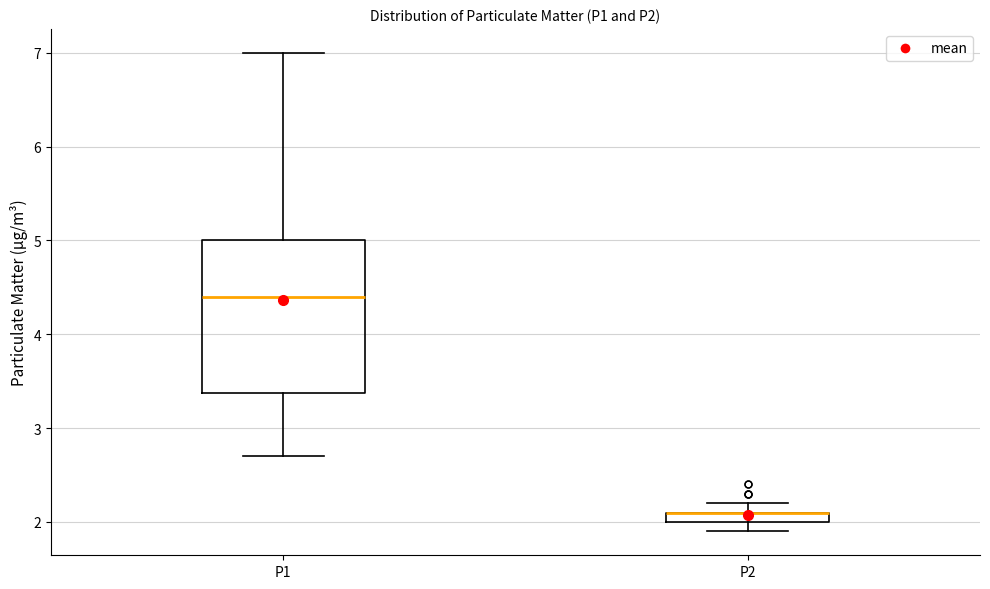

Where does the lower whisker of the box for P1 end on the y-axis? The values are not printed on the chart, so give them approximately, as read against the axis.

2.7